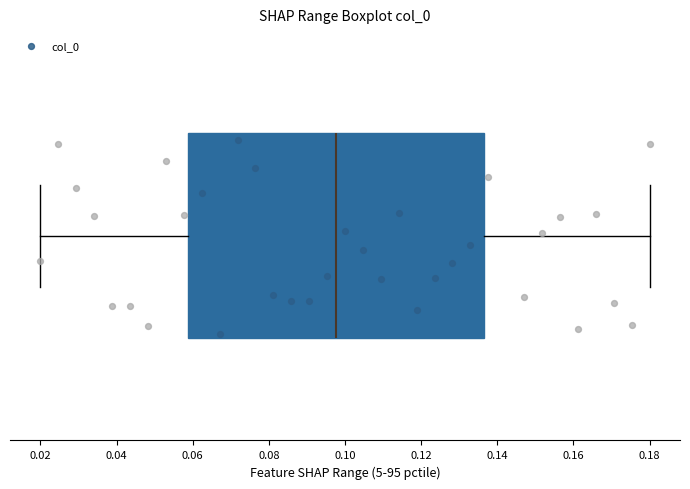

Read this box plot against the x-axis: the position of the median line, the range covered by the box, and the ends of both whiskers. The values are not printed on the chart, so give them approximately, as read against the axis.

median 0.098, box 0.058 to 0.136, whiskers 0.020 to 0.180